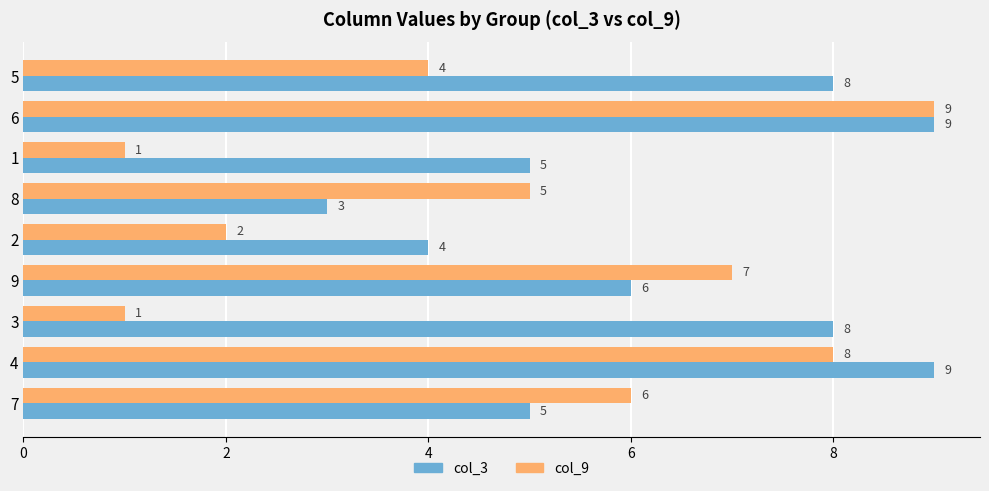

At how many categories does at least one series exceed 2?

9